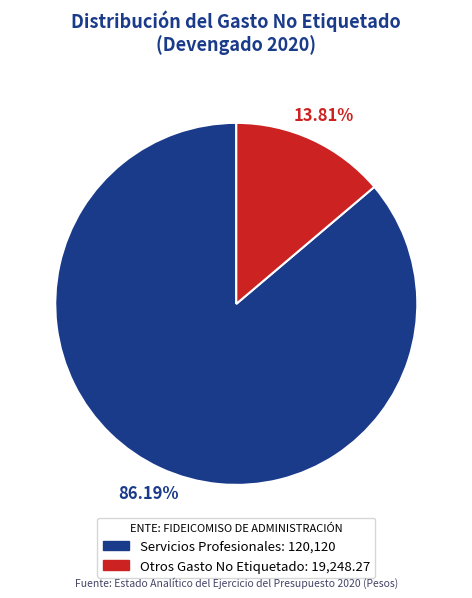

Does any single category account for the majority?

Yes